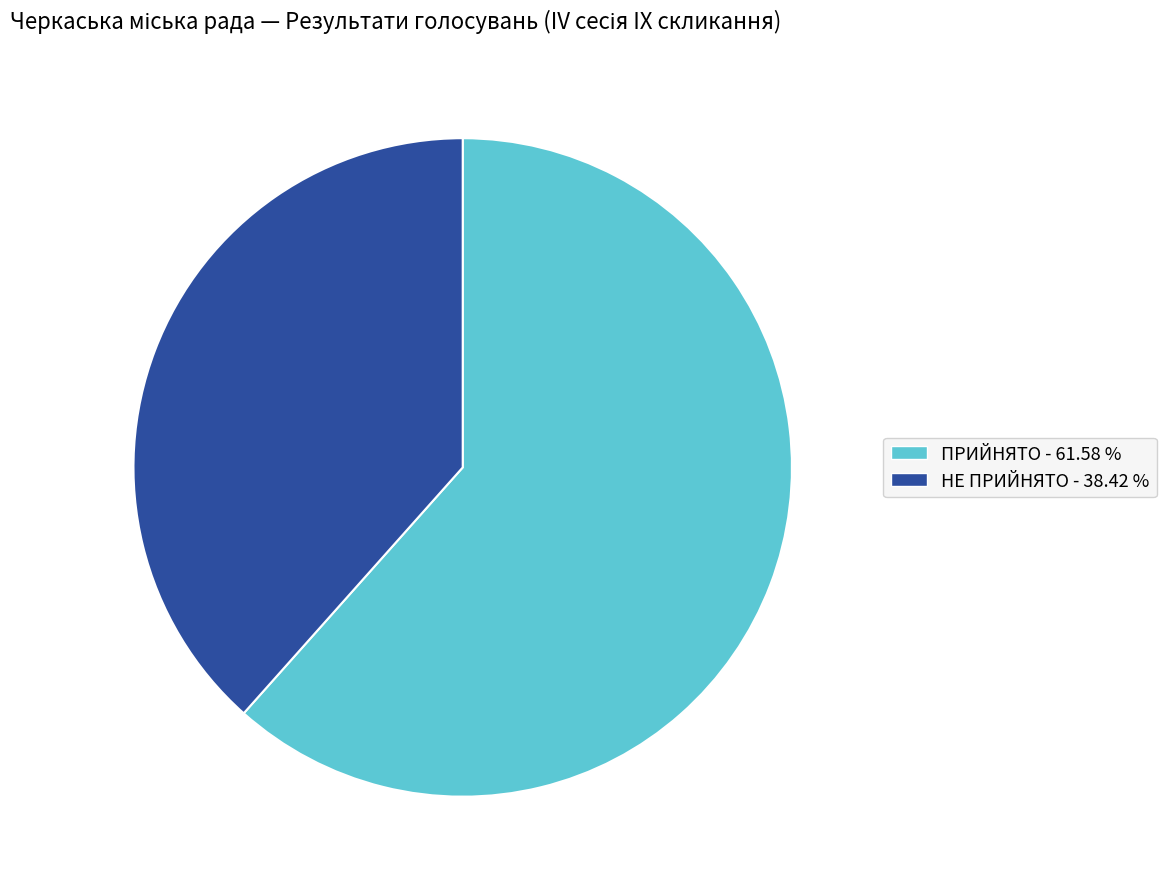

Is there a majority slice in this chart?

Yes